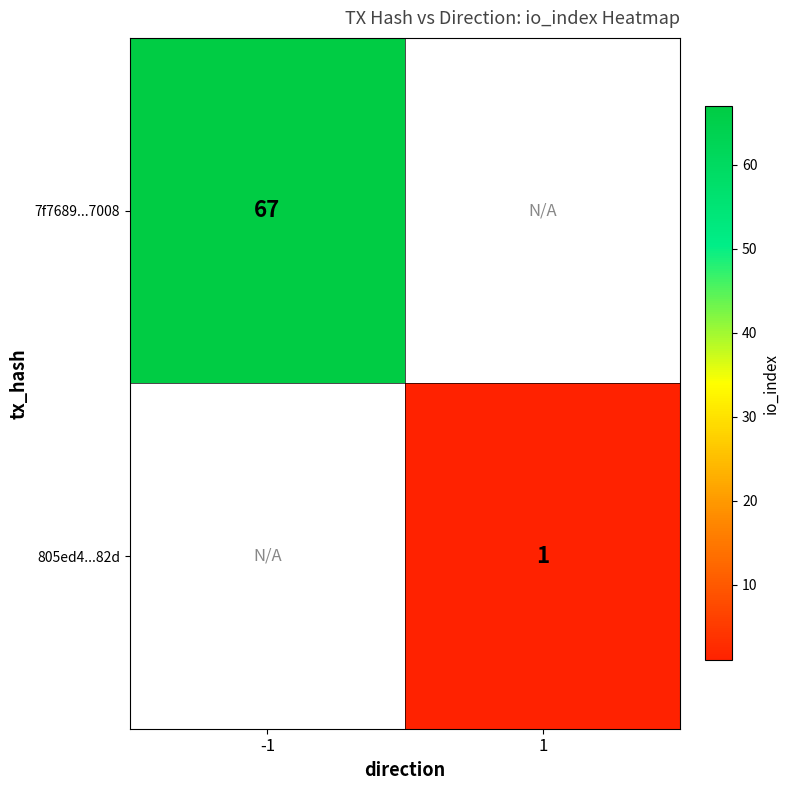

True or false: 805ed4...82d has a value of 1 at 1.

True